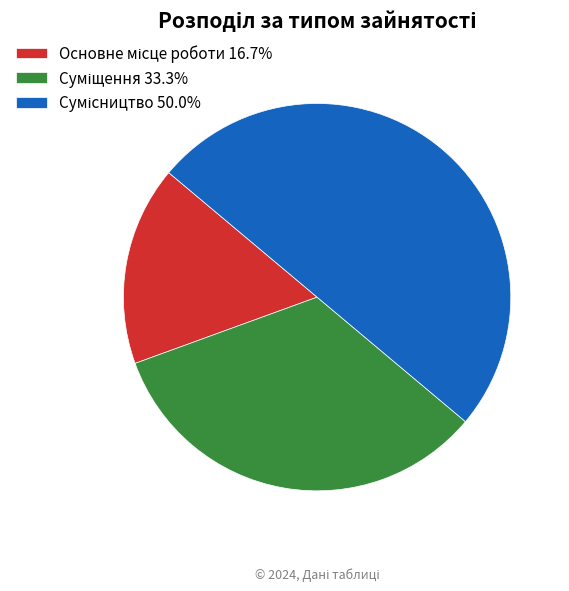

Rank the categories by value from lowest to highest.

Основне місце роботи, Суміщення, Сумісництво